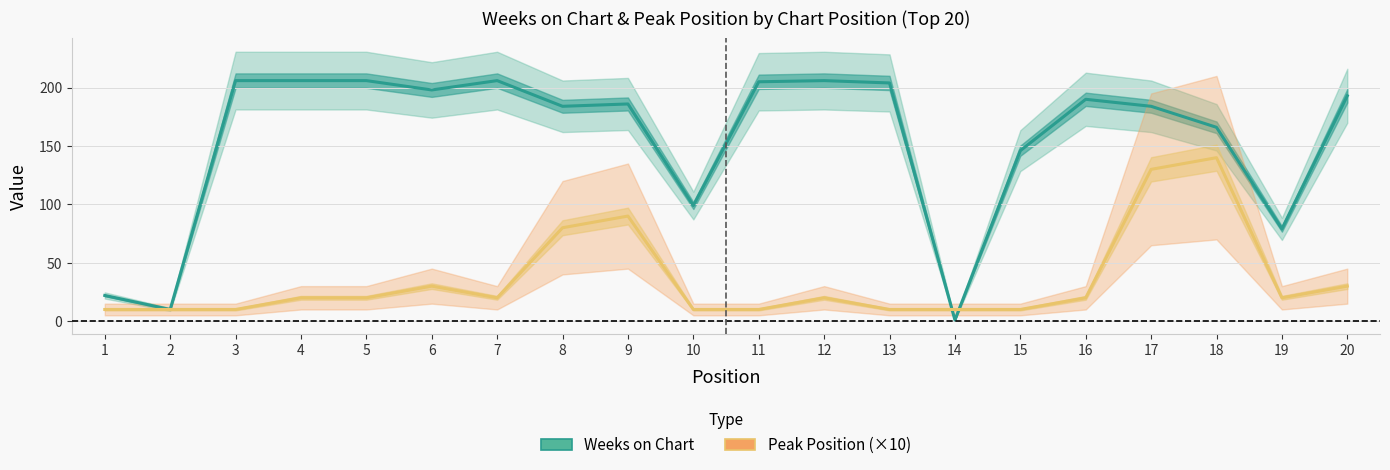

True or false: Peak Position (×10) has a value of 3 at 15.

False